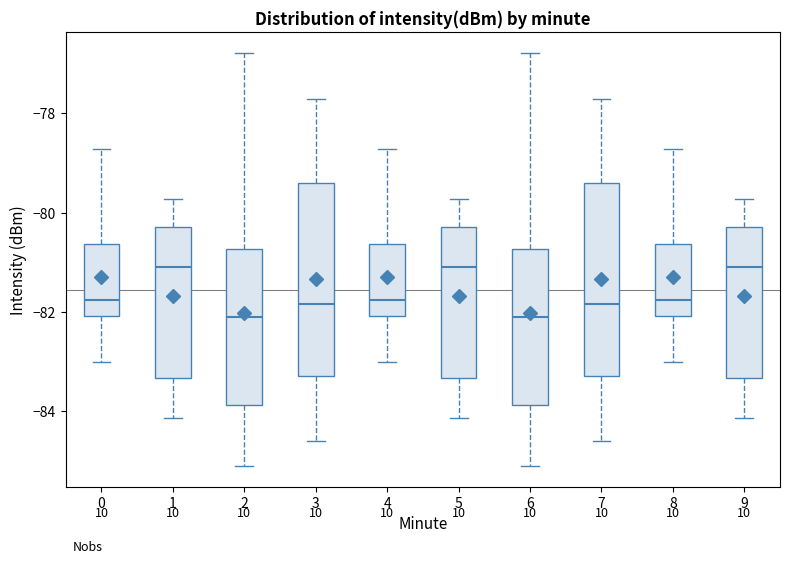

Reading left to right, read every box against the y-axis: the position of its median line, the range the box covers, and the ends of its whiskers. The values are not printed on the chart, so give them approximately, as read against the axis.

0: median -81.8, box -82.0 to -80.6, whiskers -83.0 to -78.8
1: median -81.0, box -83.4 to -80.2, whiskers -84.2 to -79.8
2: median -82.0, box -83.8 to -80.8, whiskers -85.2 to -76.8
3: median -81.8, box -83.2 to -79.4, whiskers -84.6 to -77.6
4: median -81.8, box -82.0 to -80.6, whiskers -83.0 to -78.8
5: median -81.0, box -83.4 to -80.2, whiskers -84.2 to -79.8
6: median -82.0, box -83.8 to -80.8, whiskers -85.2 to -76.8
7: median -81.8, box -83.2 to -79.4, whiskers -84.6 to -77.6
8: median -81.8, box -82.0 to -80.6, whiskers -83.0 to -78.8
9: median -81.0, box -83.4 to -80.2, whiskers -84.2 to -79.8